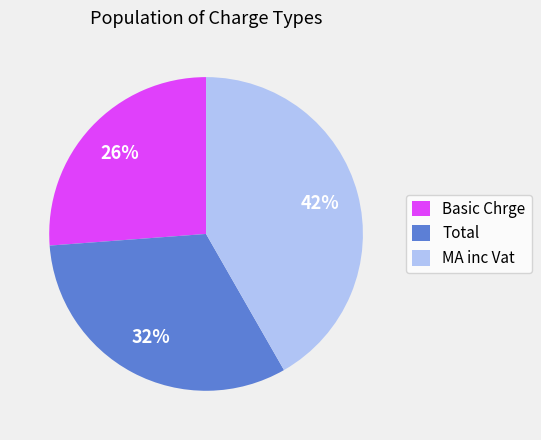

To the nearest percent, what portion does MA inc Vat represent?

42%